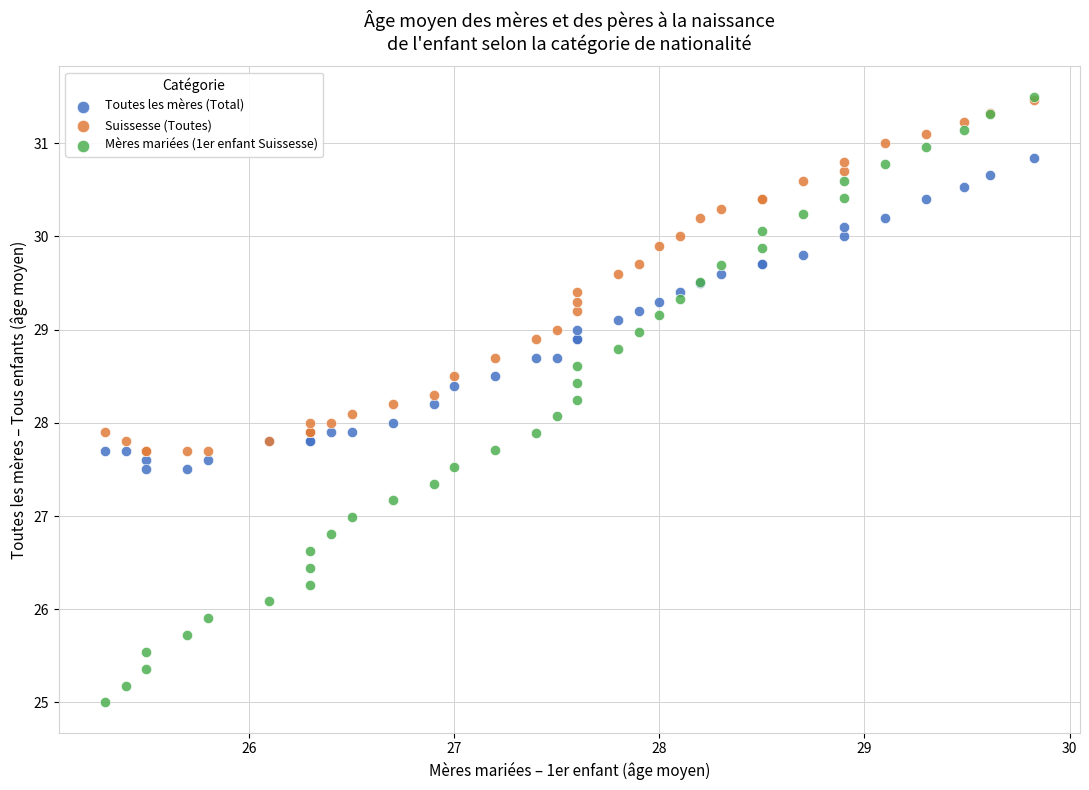

Which series contains the lowest Y value?

Mères mariées (1er enfant Suissesse)